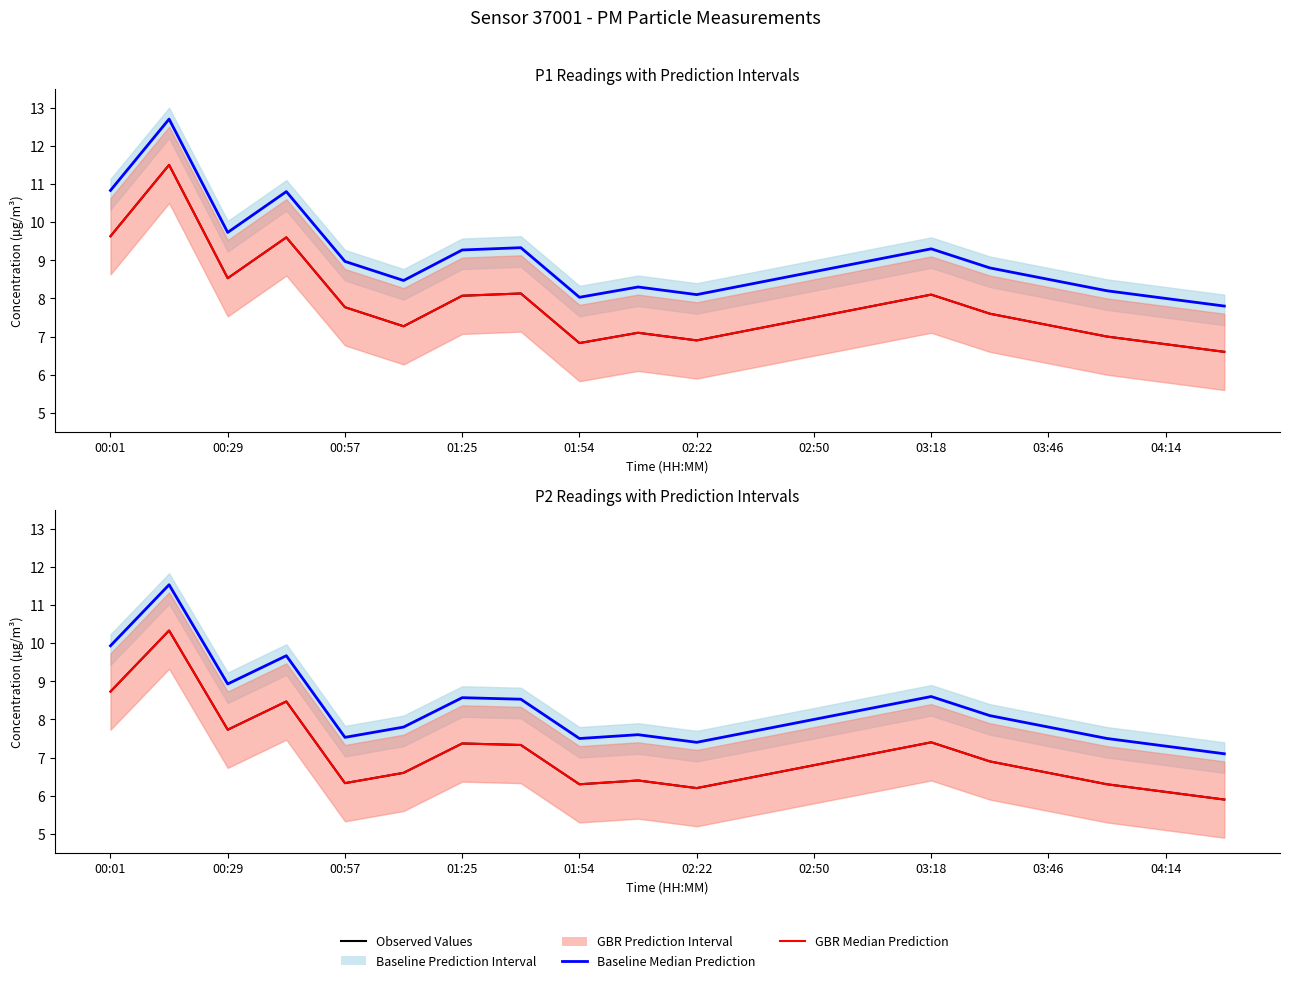

List the labels in order of P2 Observed Values value, largest first.

00:29, 00:01, 01:25, 00:57, 14, 02:50, 03:18, 13, 15, 12, 02:22, 16, 11, 04:14, 01:54, 03:46, 17, 10, 18, 19